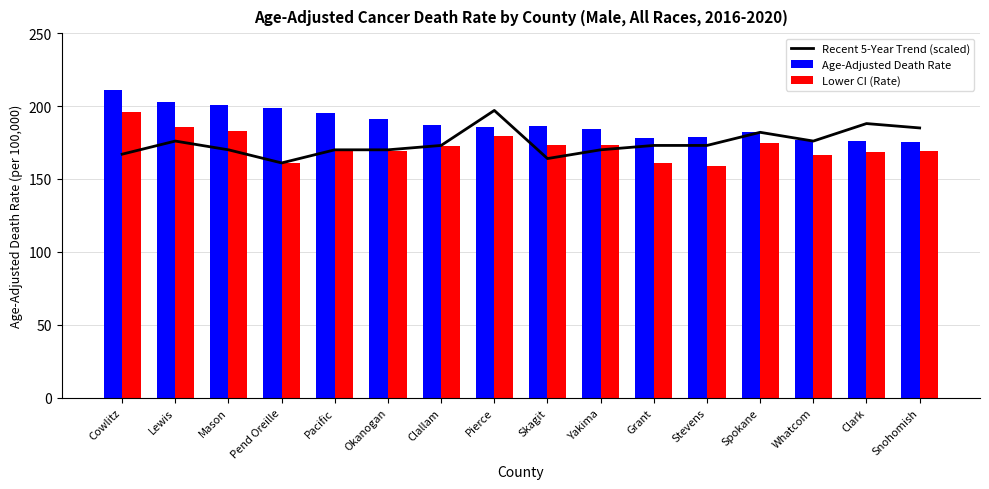

What is the spread (max minus min) of values at Skagit?

22.2